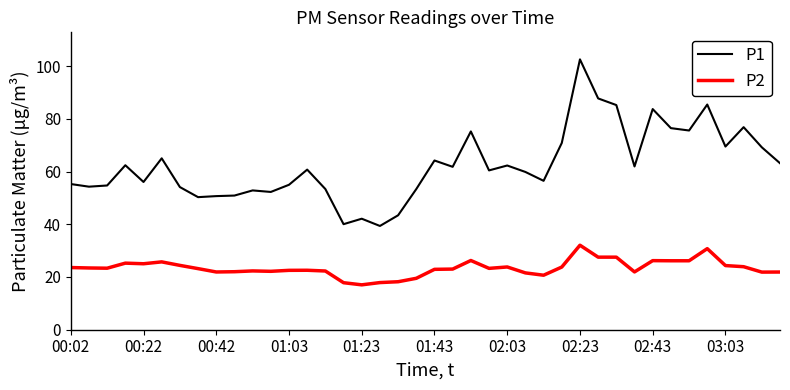

True or false: P1 and P2 cross at least once.

False